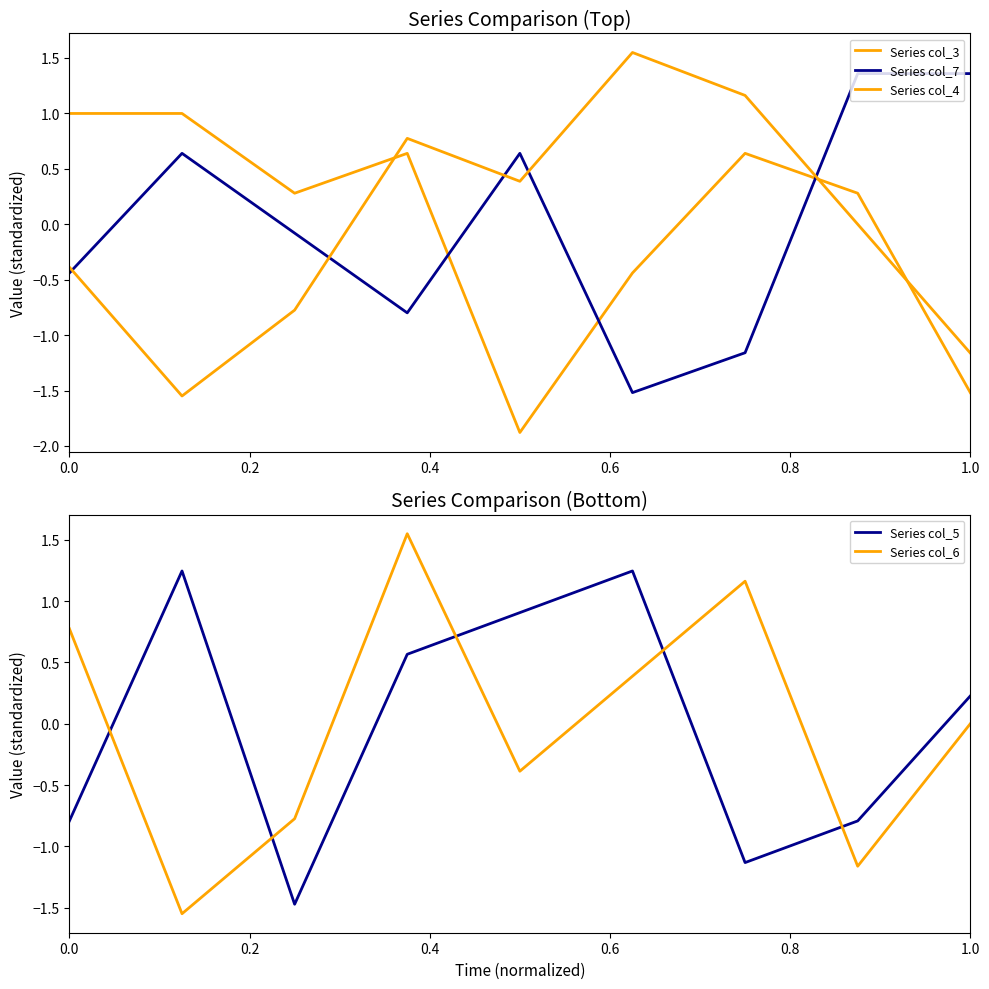

True or false: Series col_5 has a value of 0.2 at 1.0.

True